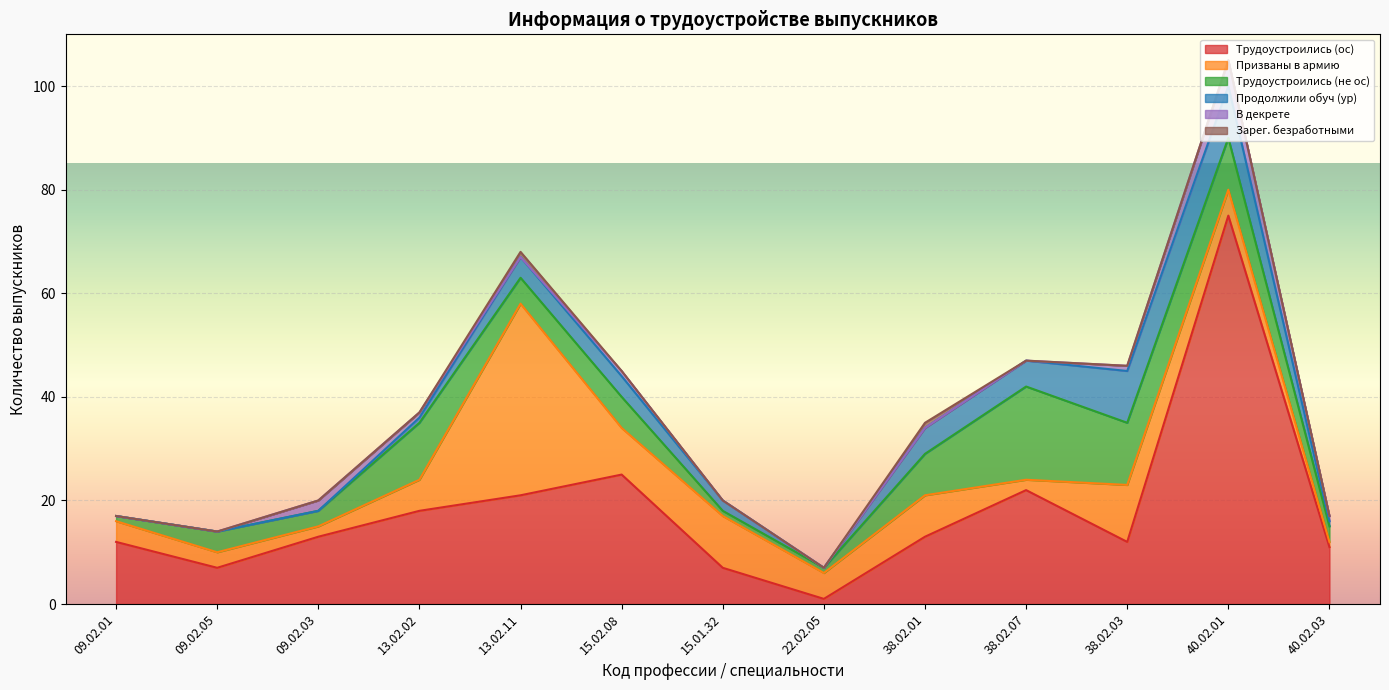

Is it true that Продолжили обуч (ур) equals 3 at 22.02.05?

False